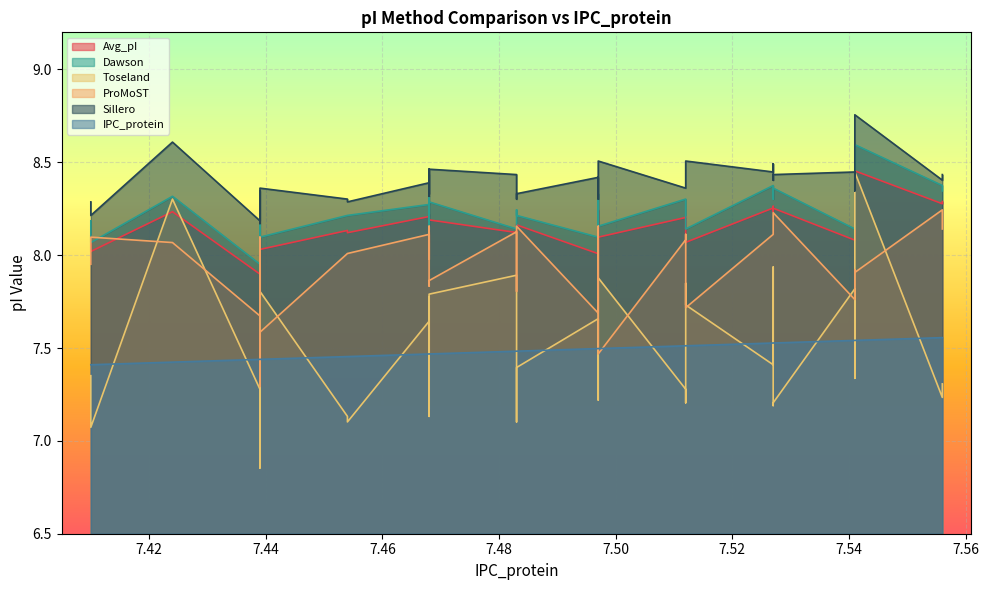

True or false: Sillero and ProMoST cross at least once.

False